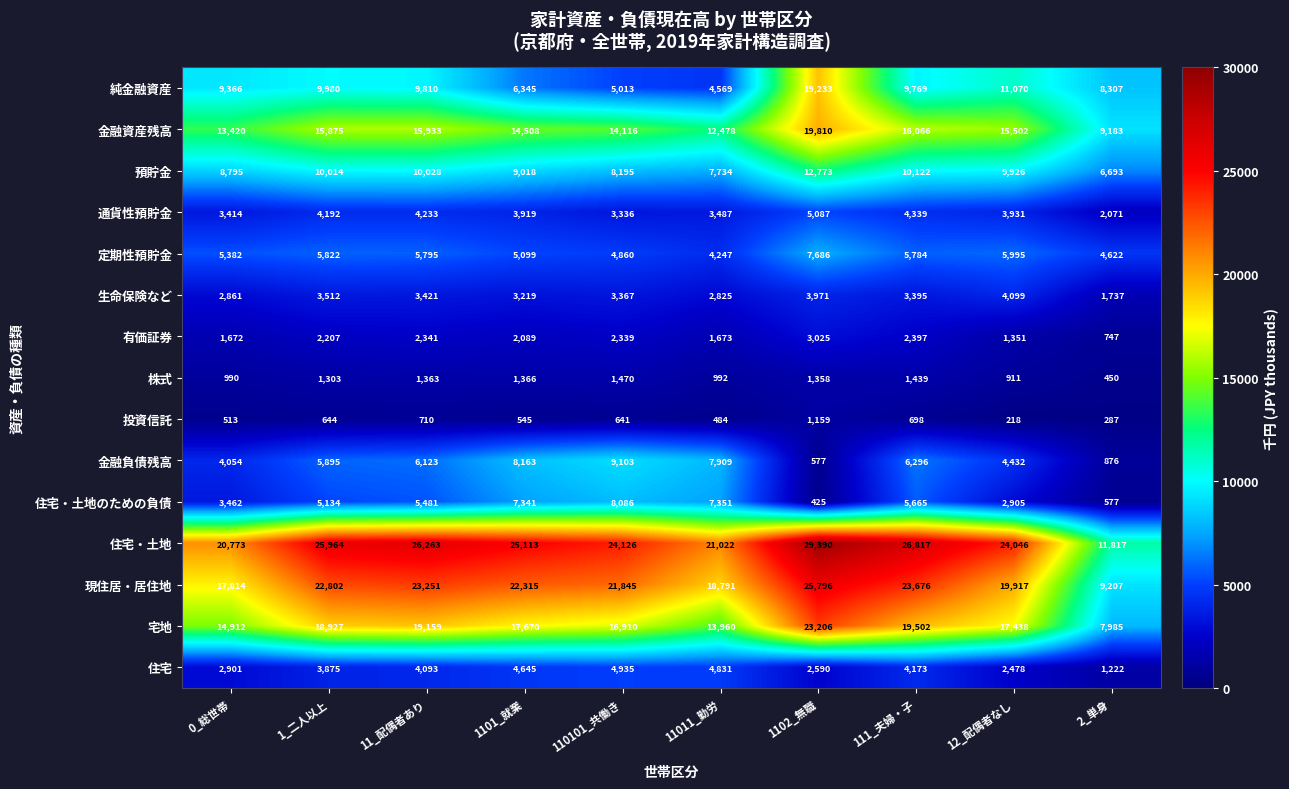

The value of 住宅・土地 at 12_配偶者なし is 24046. True or false?

True